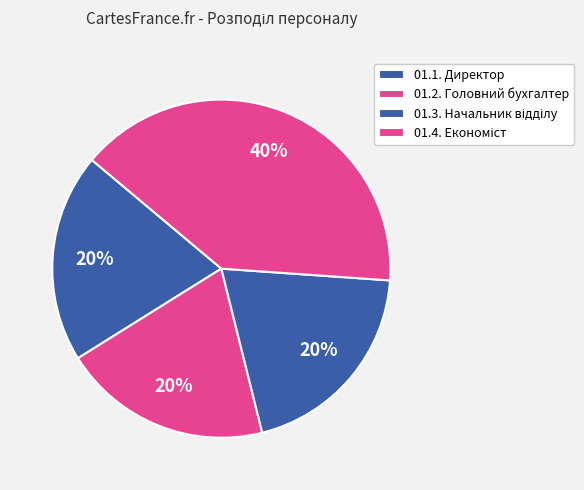

To the nearest percent, what is the difference between the 01.4. and 01.3. slice percentages?

20%